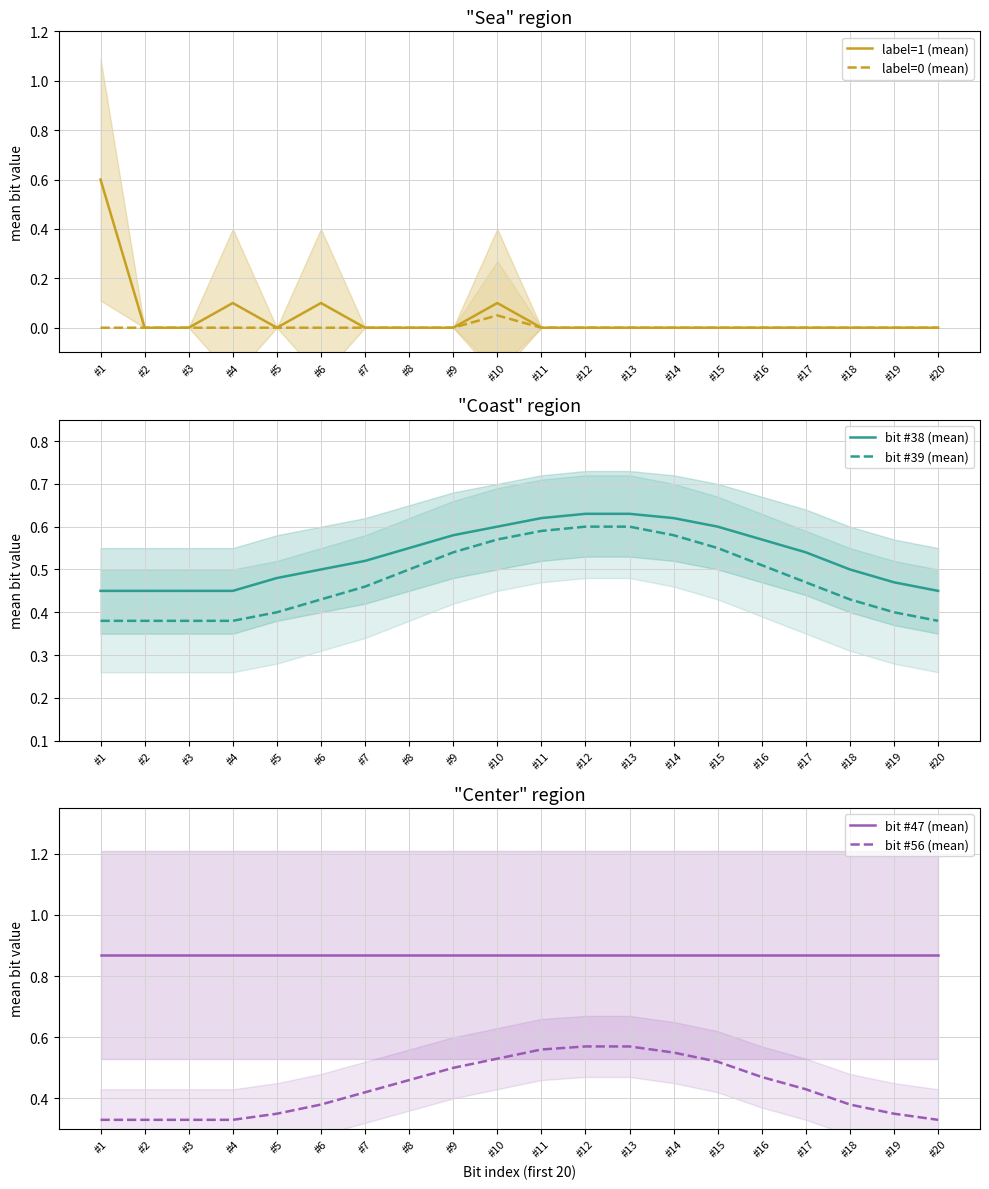

Rank the series by their maximum value, from highest to lowest.

bit #47 (mean), bit #38 (mean), label=1 (mean), bit #39 (mean), bit #56 (mean), label=0 (mean)